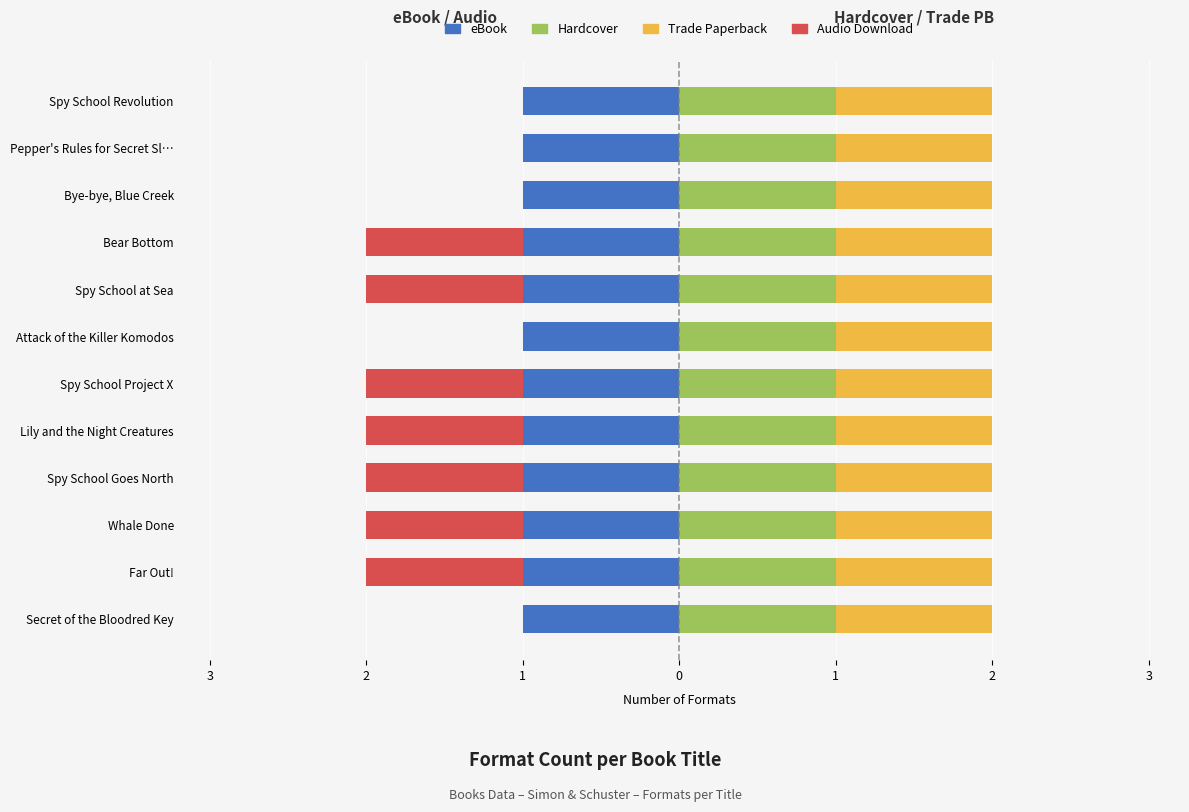

How many bars are there in each group?

4